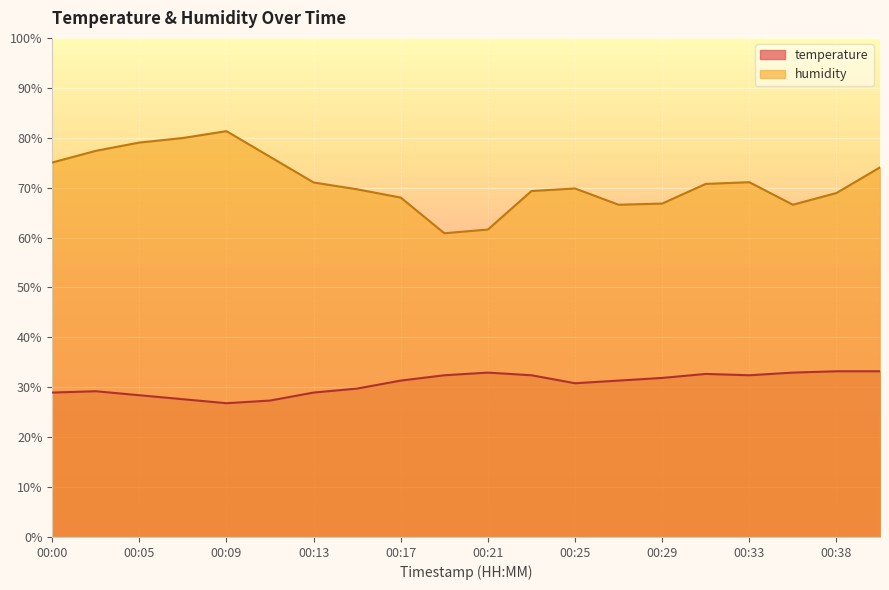

True or false: humidity and temperature cross at least once.

False